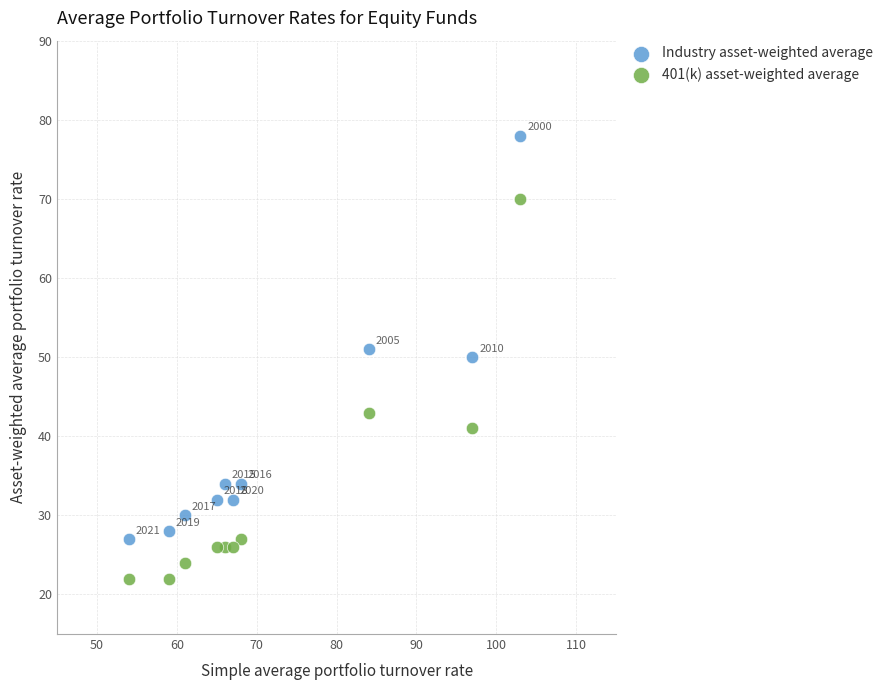

Across all data points, what is the range of X values (max minus min)?

49